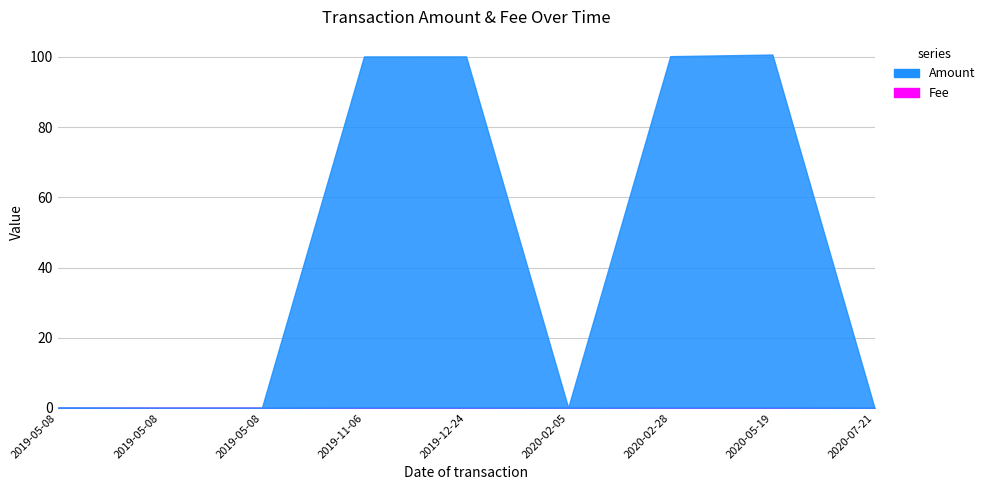

True or false: Amount has more than 0 points higher than both neighbors.

True